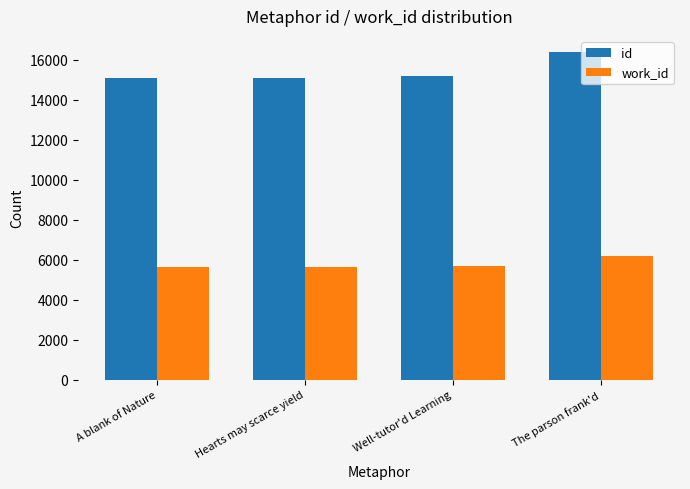

The id series shows 16362 at The parson frank'd. True or false?

True